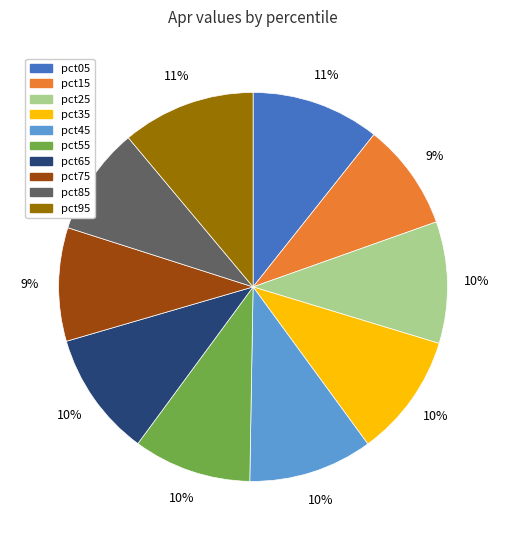

The pct75 slice represents 9% of the pie. True or false?

True